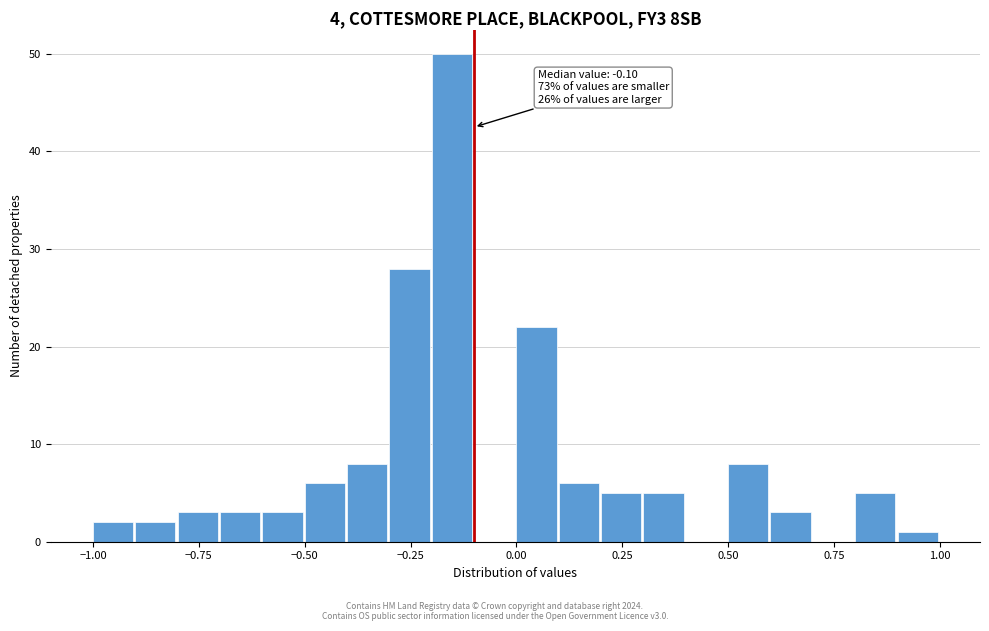

Around what value on the x-axis is the tallest bar? Give the approximate position of its centre, as read against the axis.

-0.15